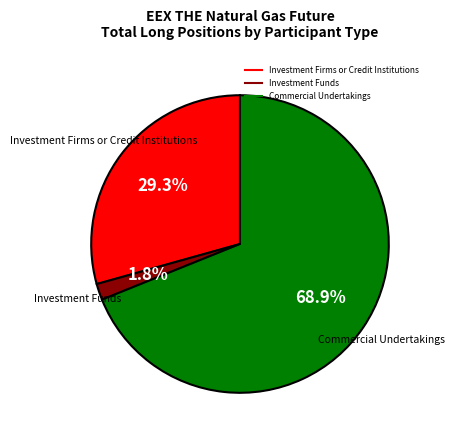

Does any single category account for the majority?

Yes